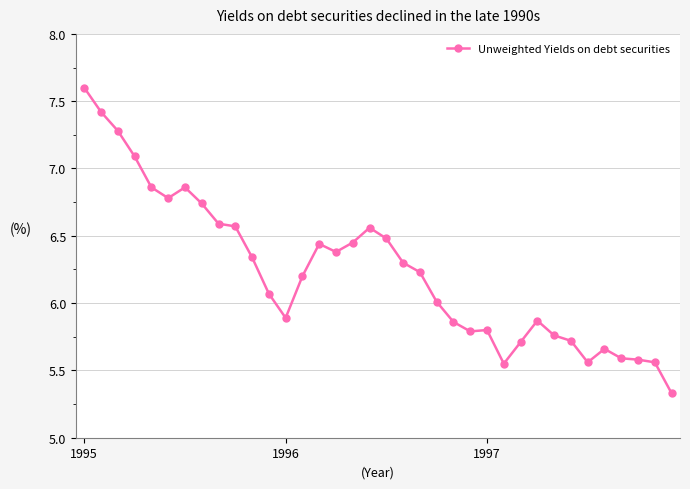

True or false: there are more than 0 points higher than both neighbors.

True